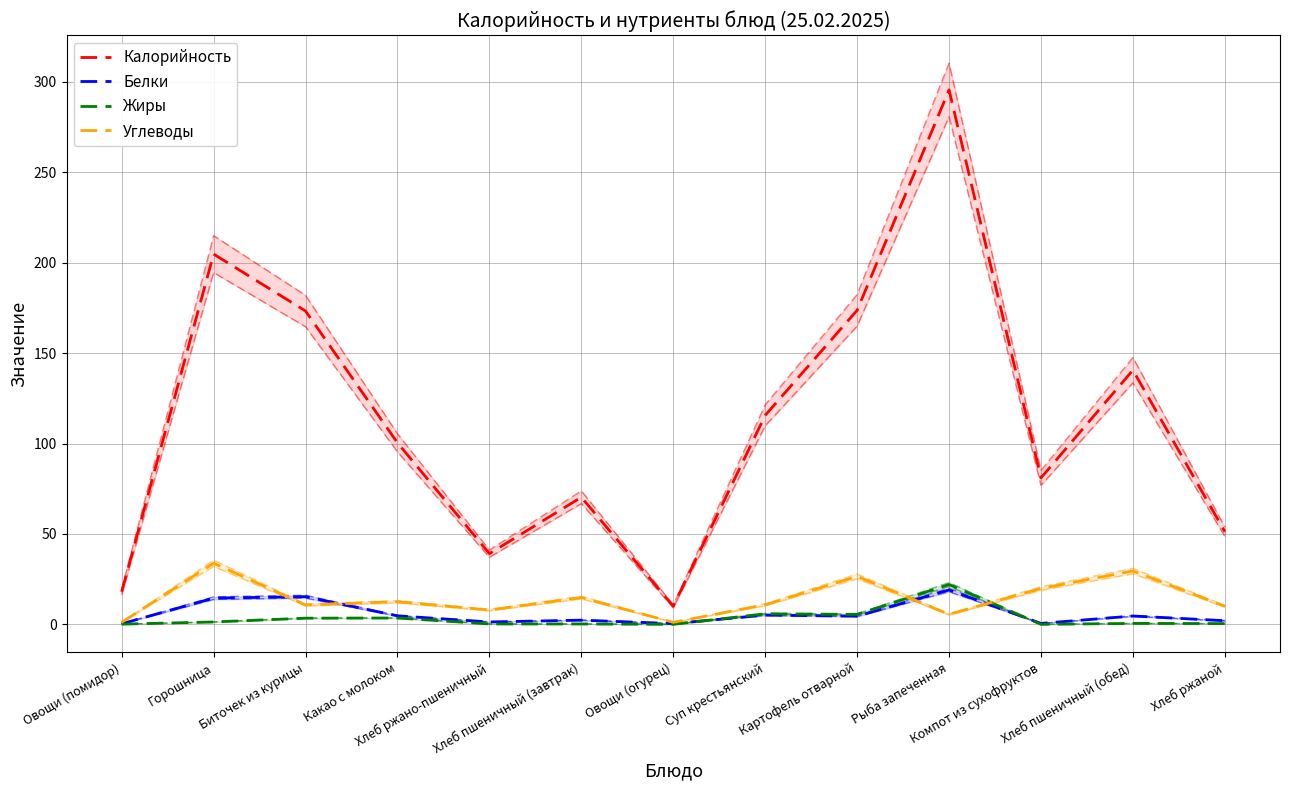

At which category is the sum across all series the highest?

Рыба запеченная